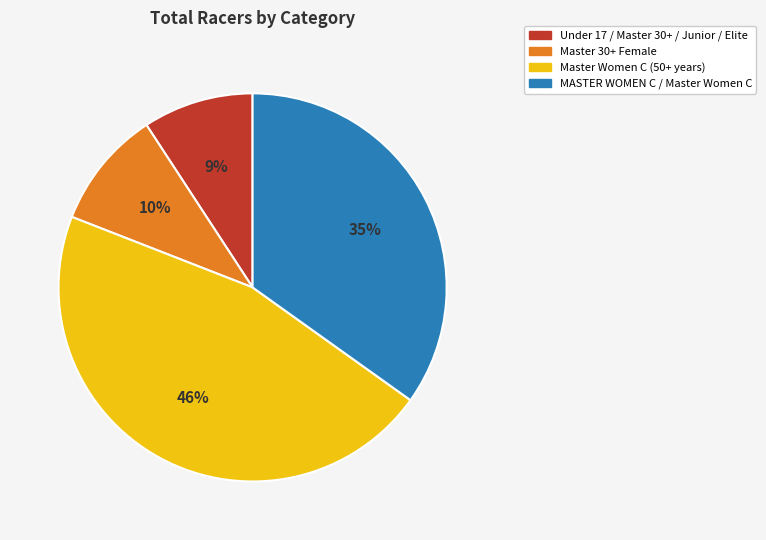

Rank the categories by value from highest to lowest.

Master Women C (50+ years), MASTER WOMEN C / Master Women C, Master 30+ Female, Under 17 / Master 30+ / Junior / Elite